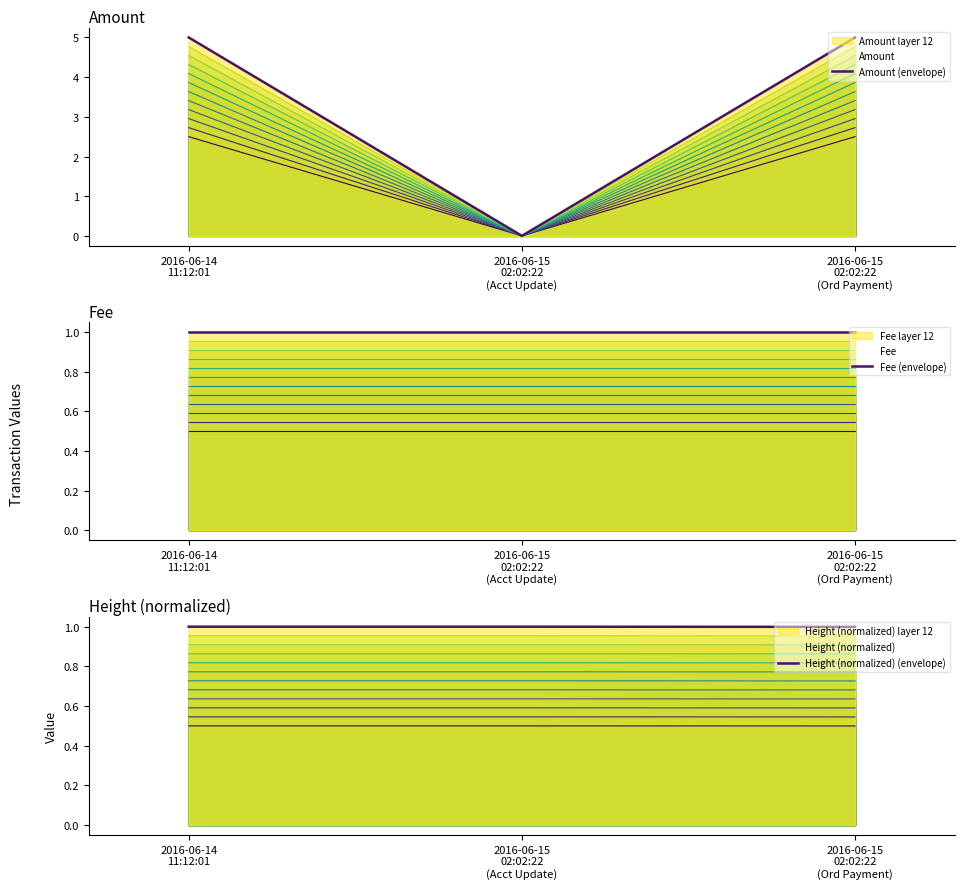

Reading left to right, list all the values displayed in this chart.

Amount (envelope): 5.0	0.0	5.0
Fee (envelope): 1.0	1.0	1.0
Height (normalized) (envelope): 1.0	1.0	1.0